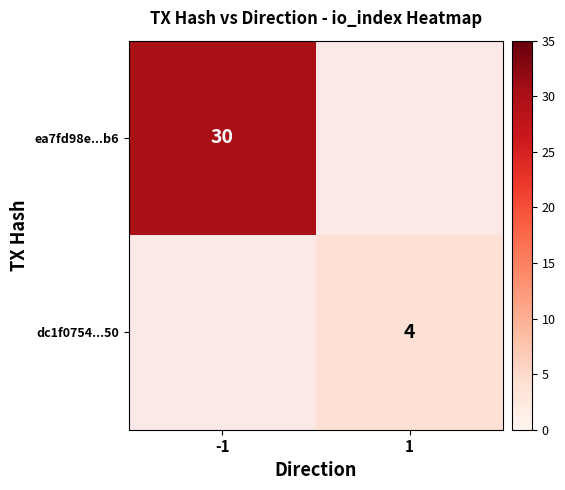

The value of ea7fd98e...b6 at -1 is 8. True or false?

False